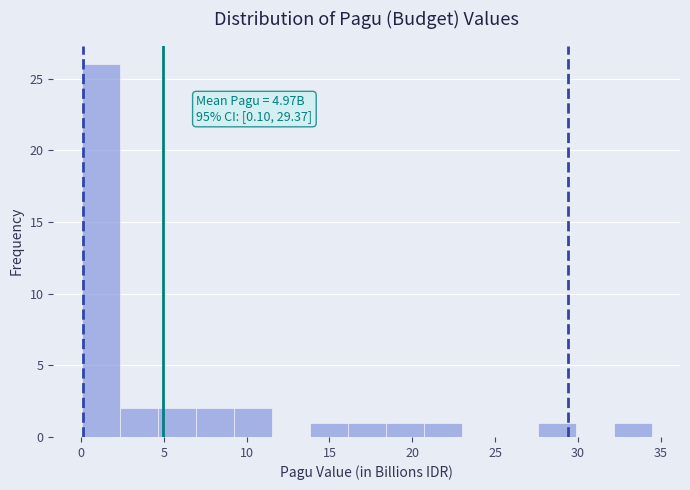

Which range on the x-axis has the tallest bar?

0.0 to 2.5